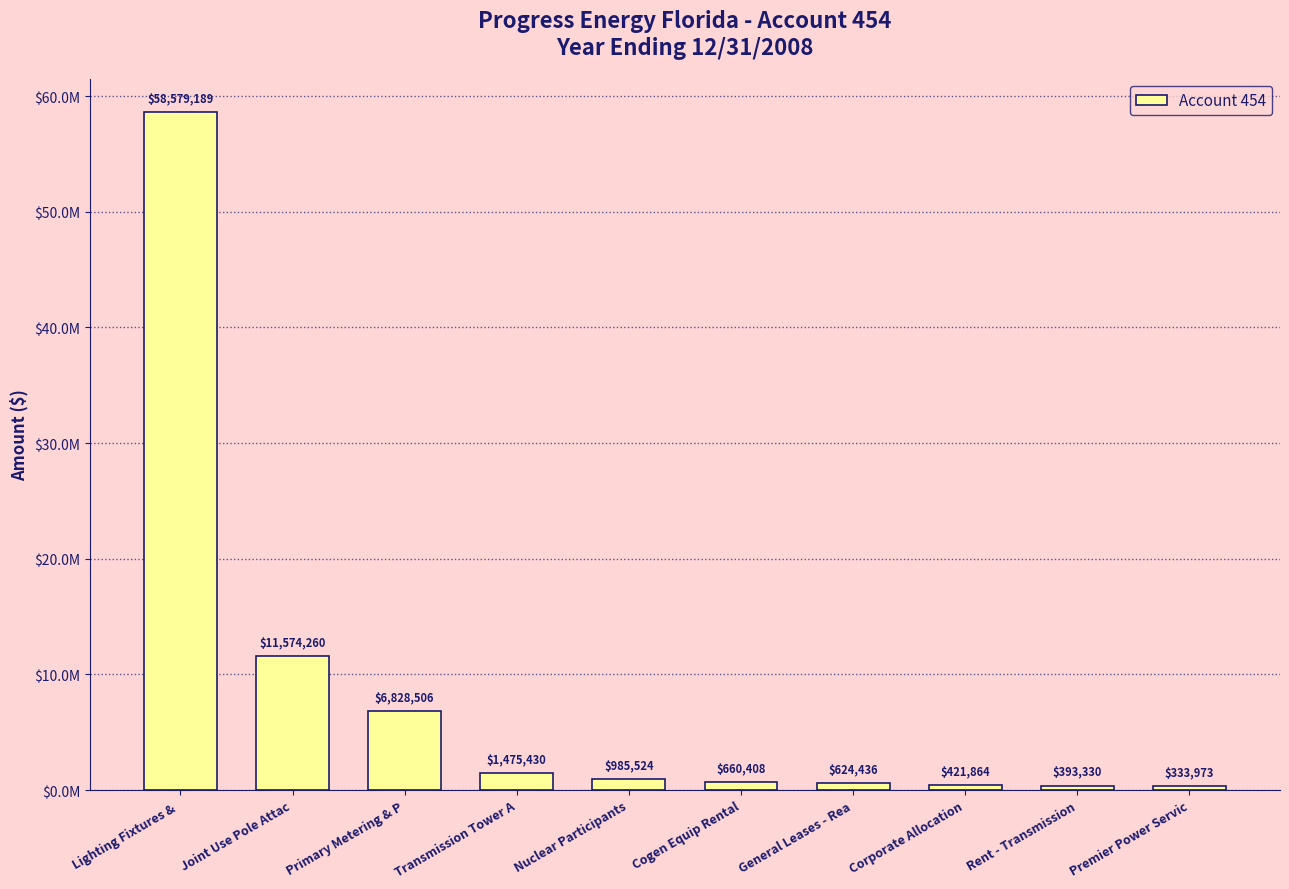

What value does the data have at Cogen Equip Rental?

660408.0